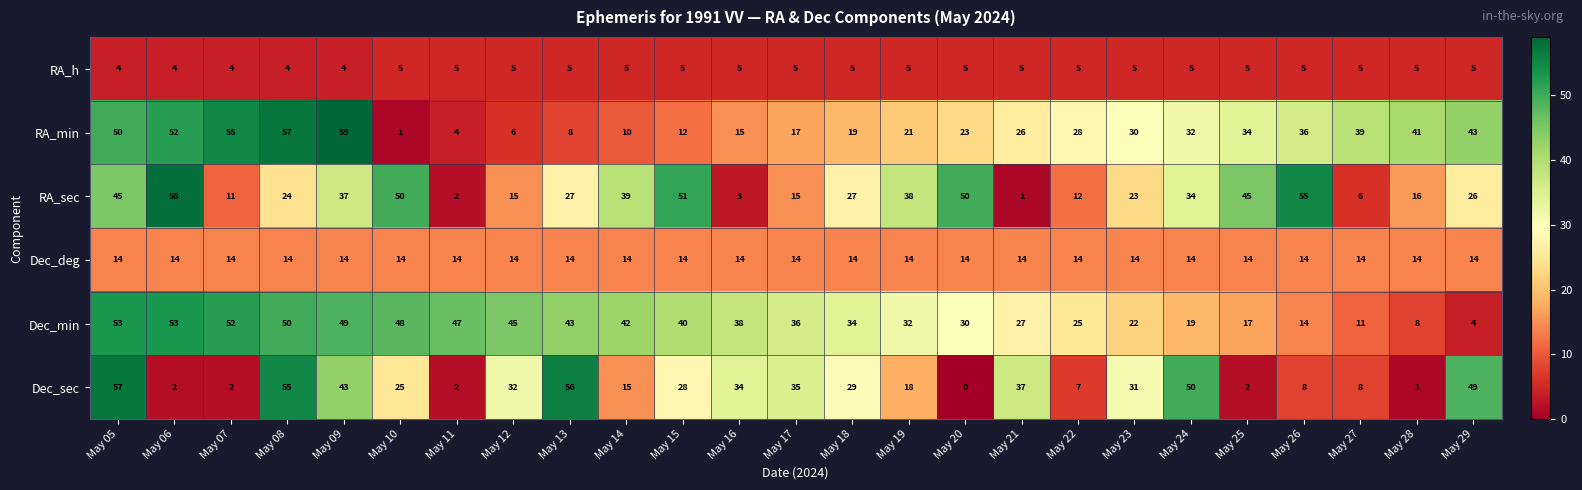

Which series has the largest range (max minus min)?

RA_min